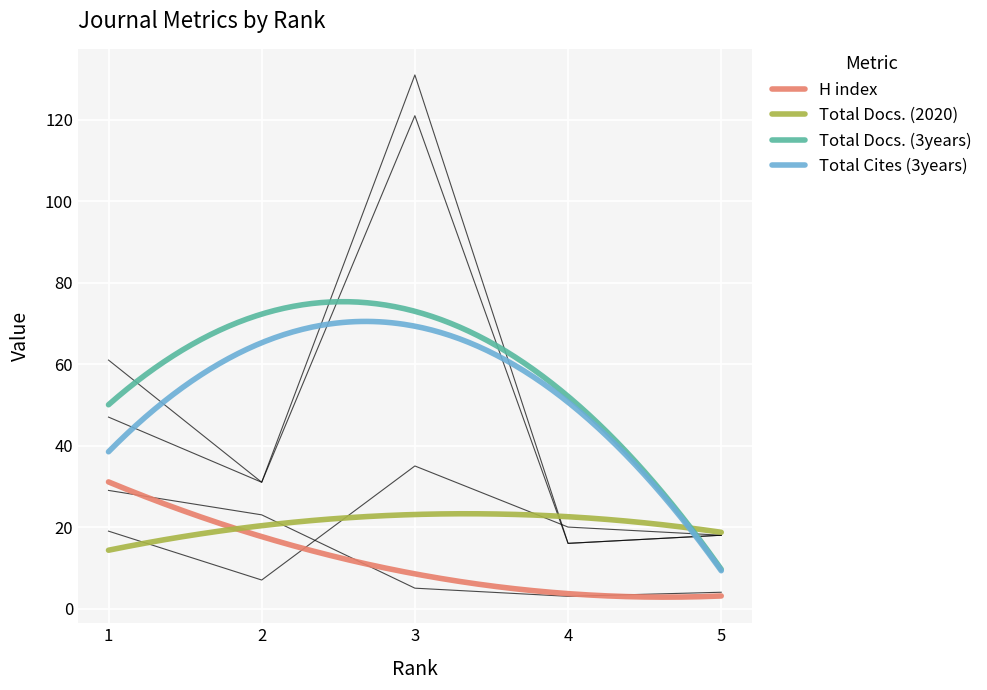

True or false: Total Cites (3years) and H index intersect in this chart.

False